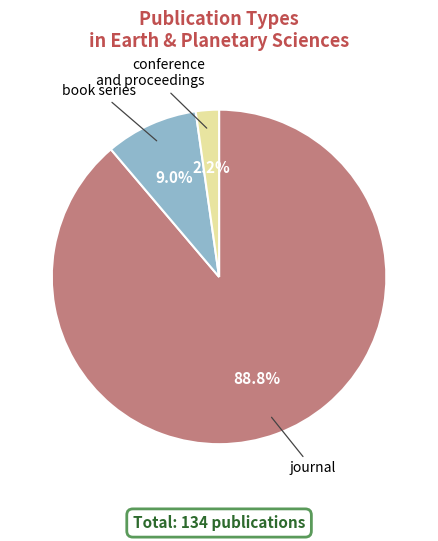

Which category accounts for the majority?

journal